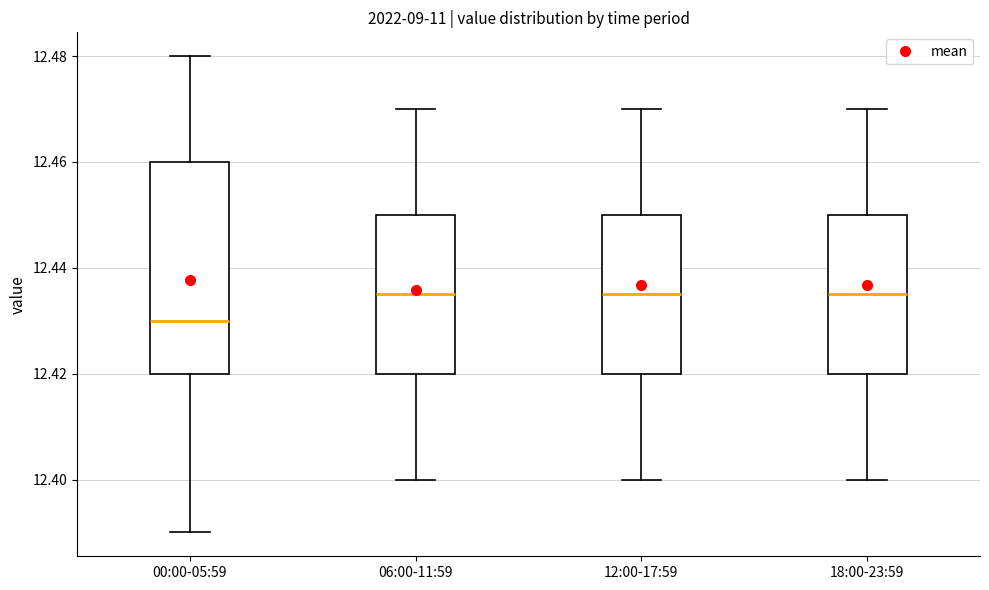

Which box's median line is the lowest?

00:00-05:59